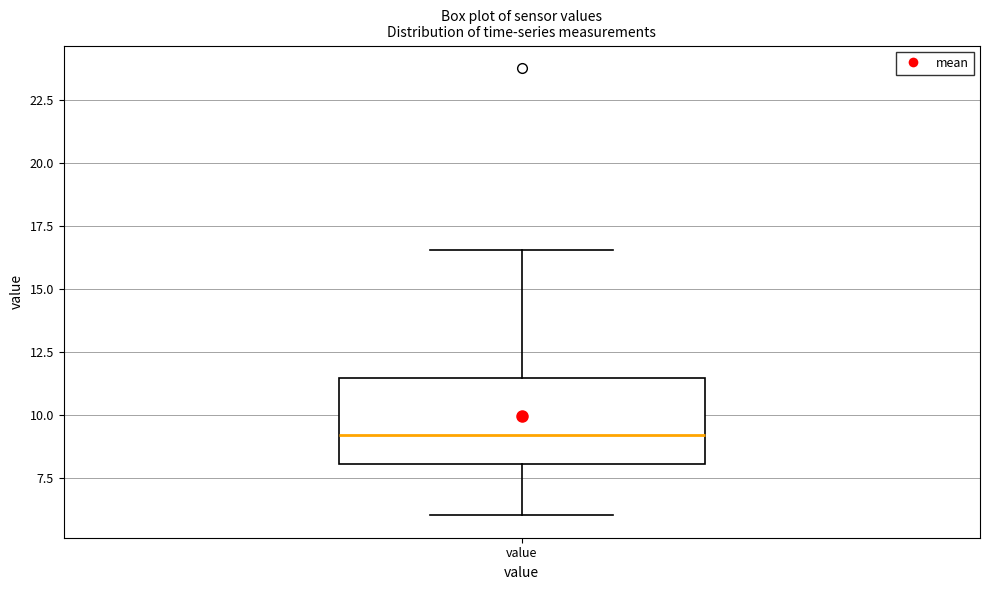

Read this box plot against the y-axis: the position of the median line, the range covered by the box, and the ends of both whiskers. The values are not printed on the chart, so give them approximately, as read against the axis.

median 9.0, box 8.0 to 11.5, whiskers 6.0 to 16.5